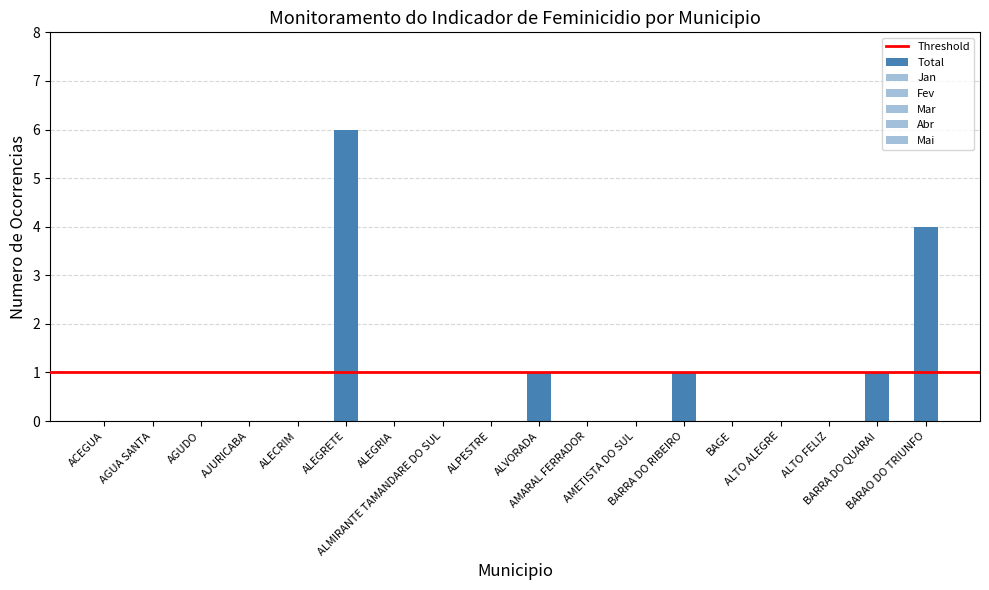

What is the sum of the Total values at ALEGRETE and ALTO FELIZ?

6